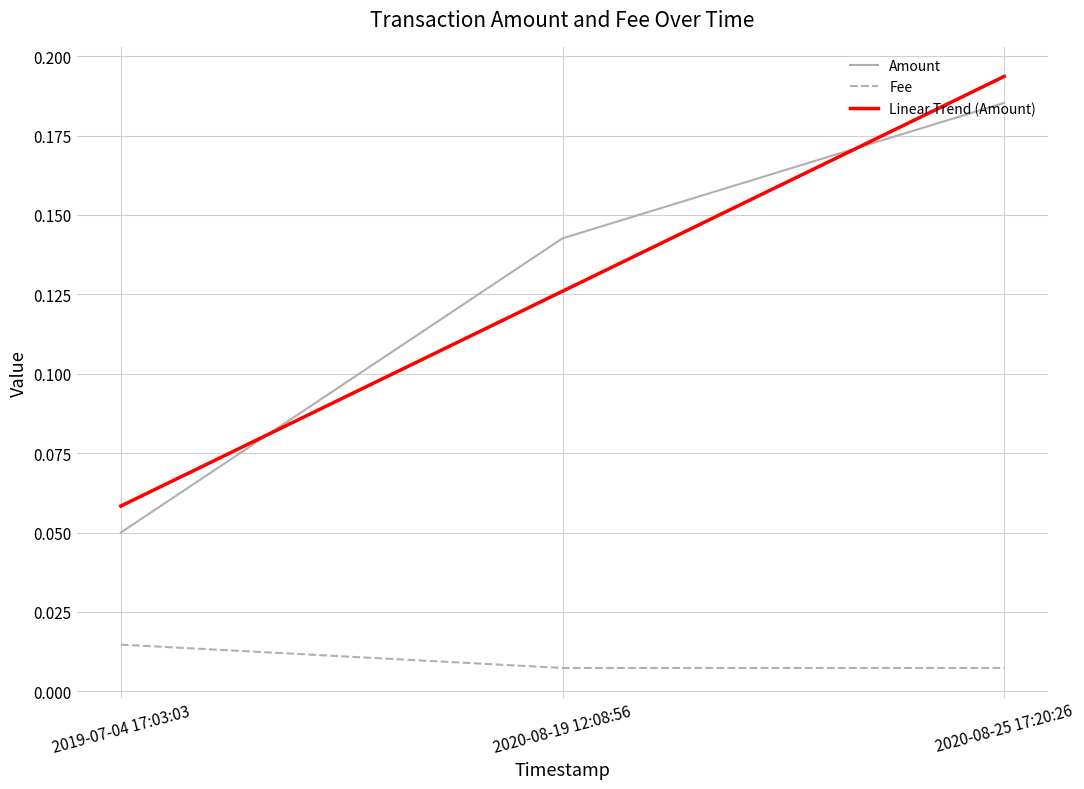

Between 2020-08-19 12:08:56 and 2020-08-25 17:20:26, which series saw the biggest shift?

Linear Trend (Amount)